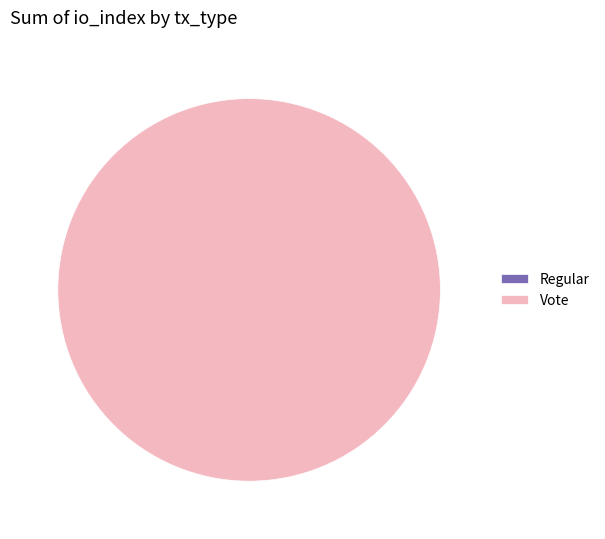

To the nearest percent, what is the average slice percentage?

50%